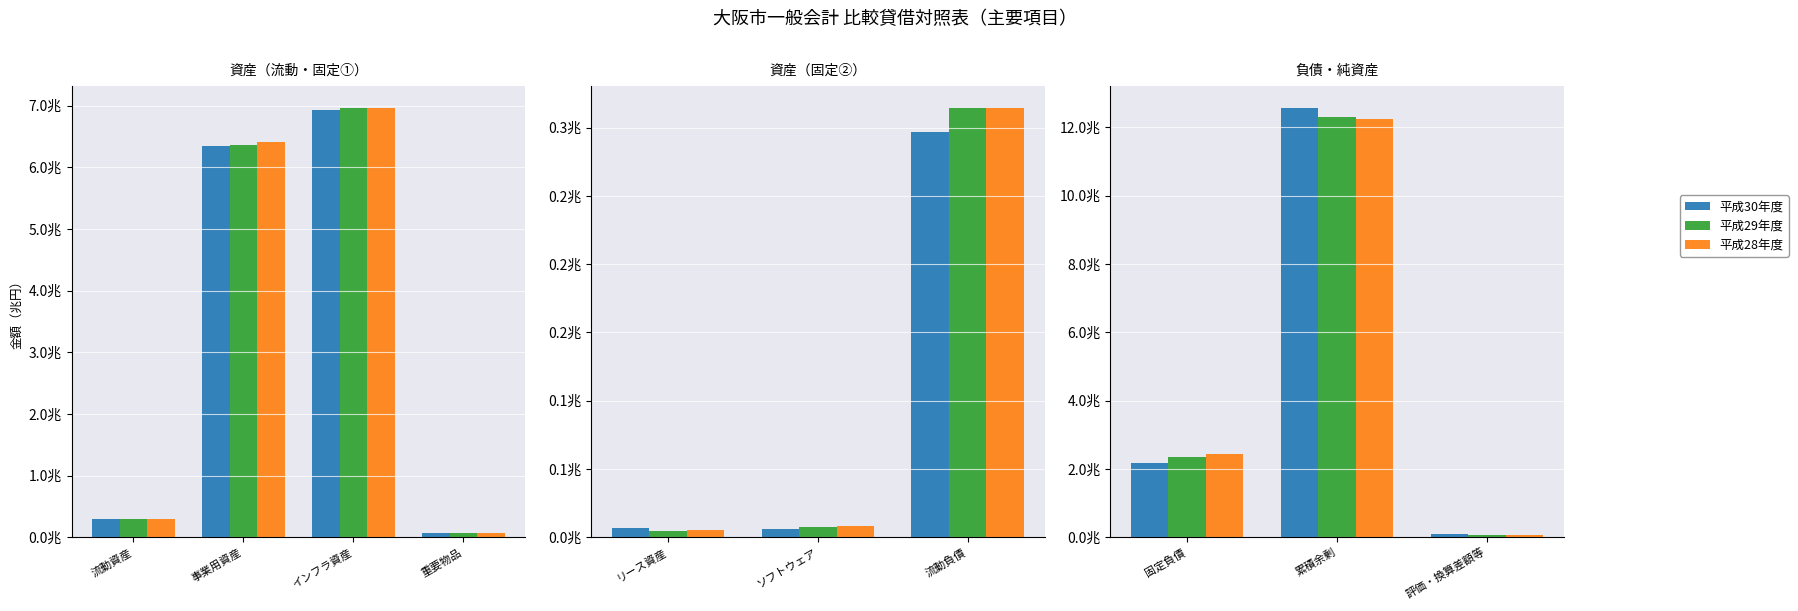

What is the label of the 3rd bar from the left?

評価・換算差額等